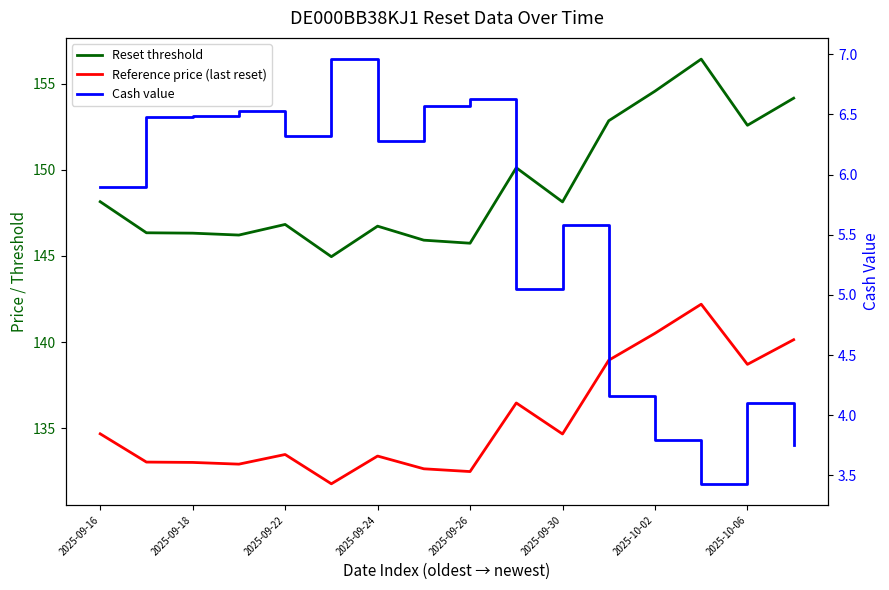

True or false: Reset threshold has a value of 240.8 at 2025-09-24.

False